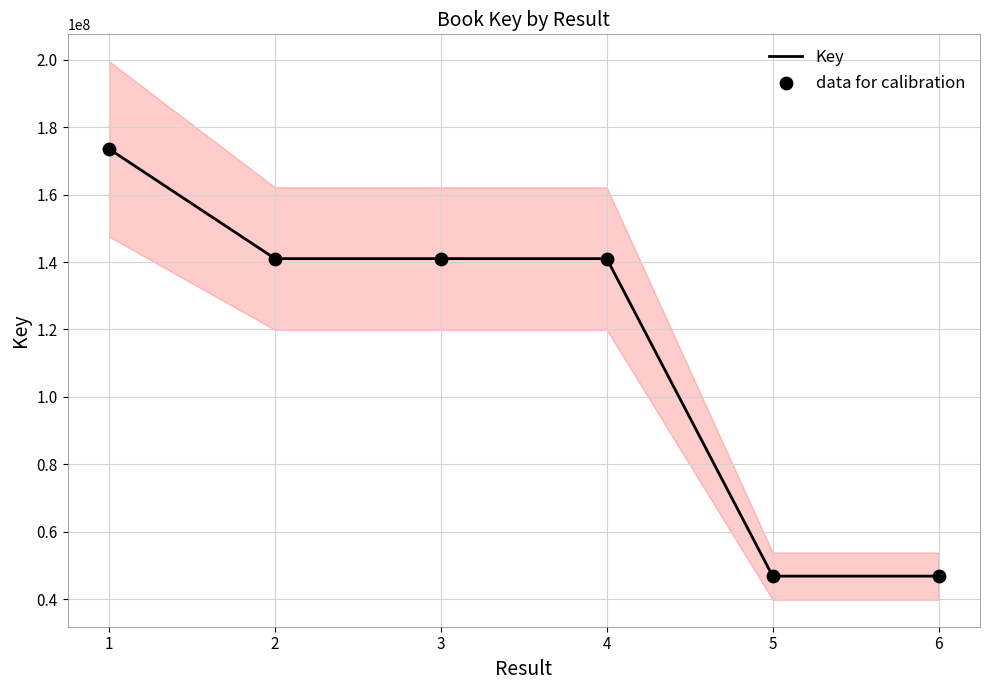

At how many categories does at least one series exceed 160246152?

1